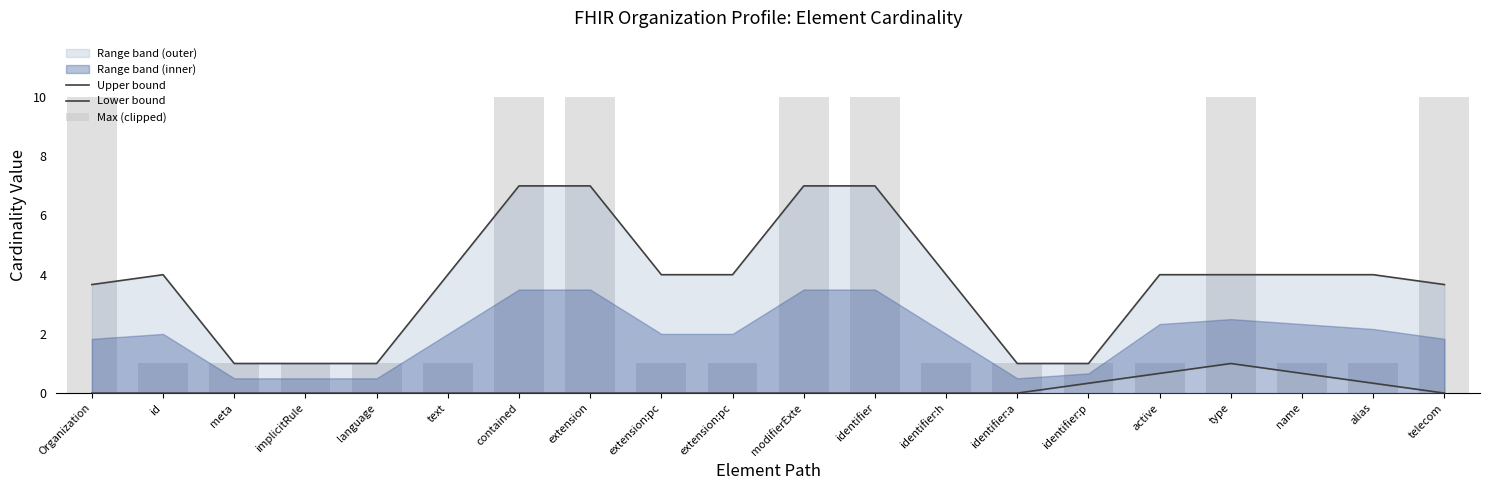

True or false: Max (clipped) has a value of 6.6 at identifier.

False